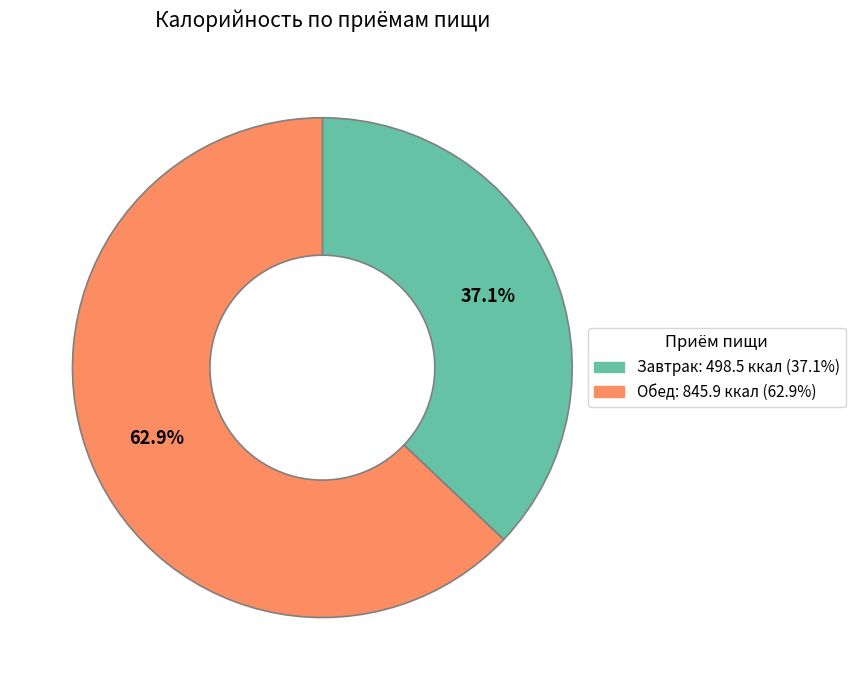

Which category has the smallest portion of the pie?

Завтрак